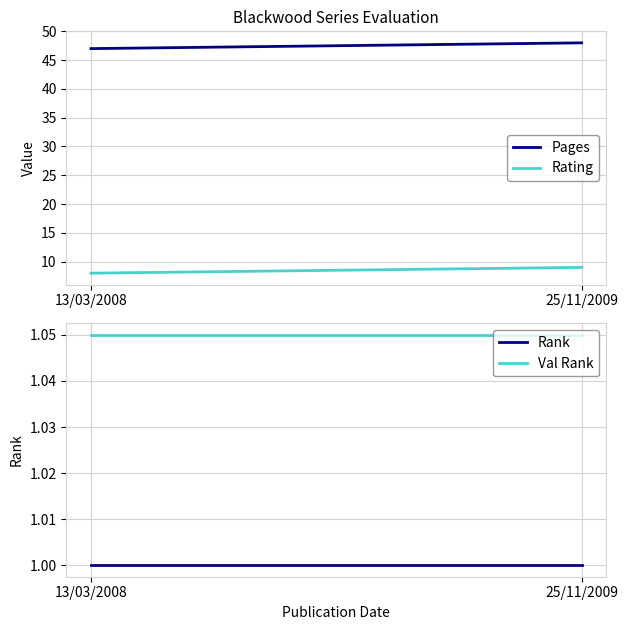

Rank the series at 13/03/2008 from highest to lowest value.

Pages, Rating, Val Rank, Rank